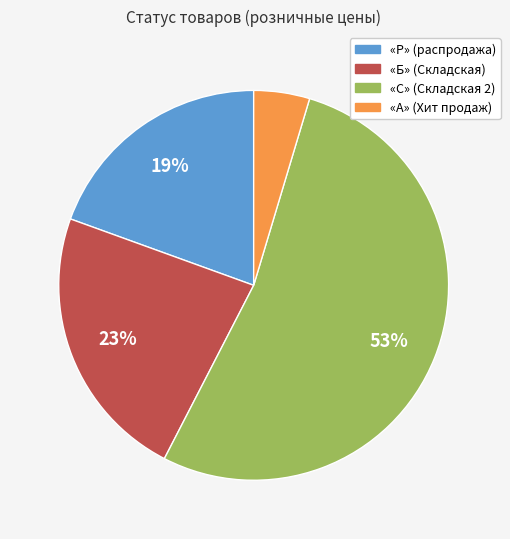

Which category has the smallest portion of the pie?

«А» (Хит продаж)